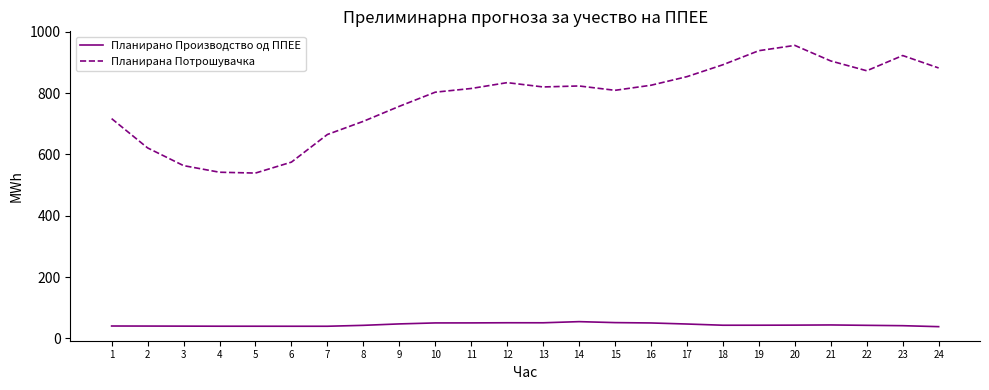

Which label corresponds to the largest value in the chart?

20